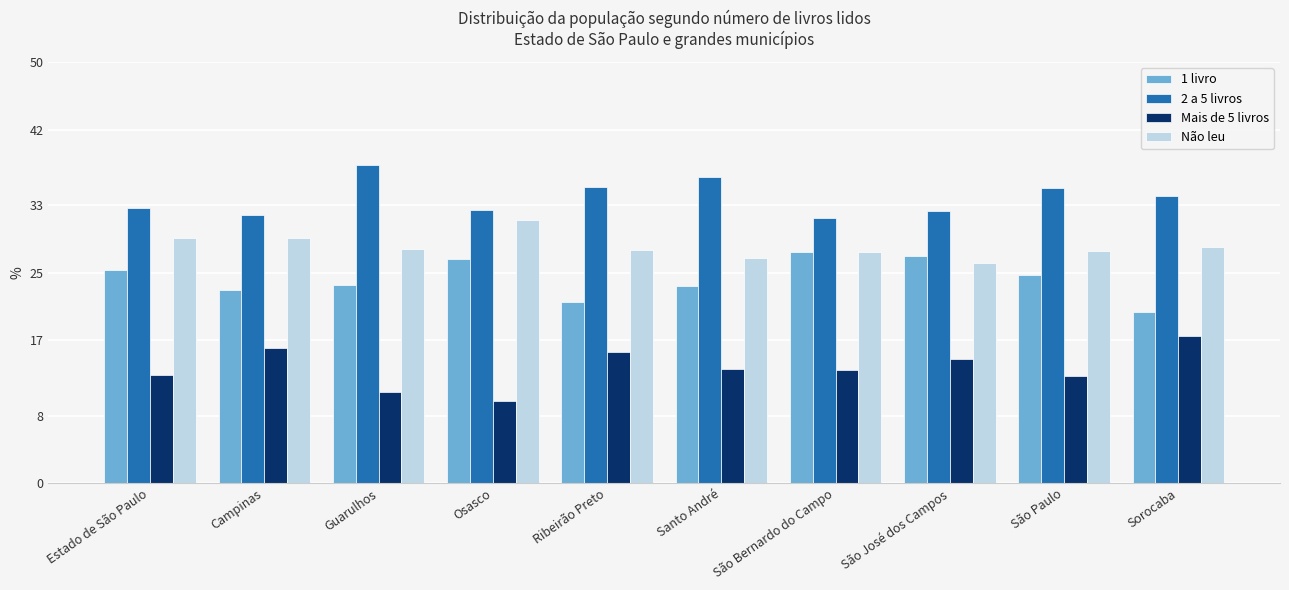

Rank the series by their average value, from lowest to highest.

Mais de 5 livros, 1 livro, Não leu, 2 a 5 livros